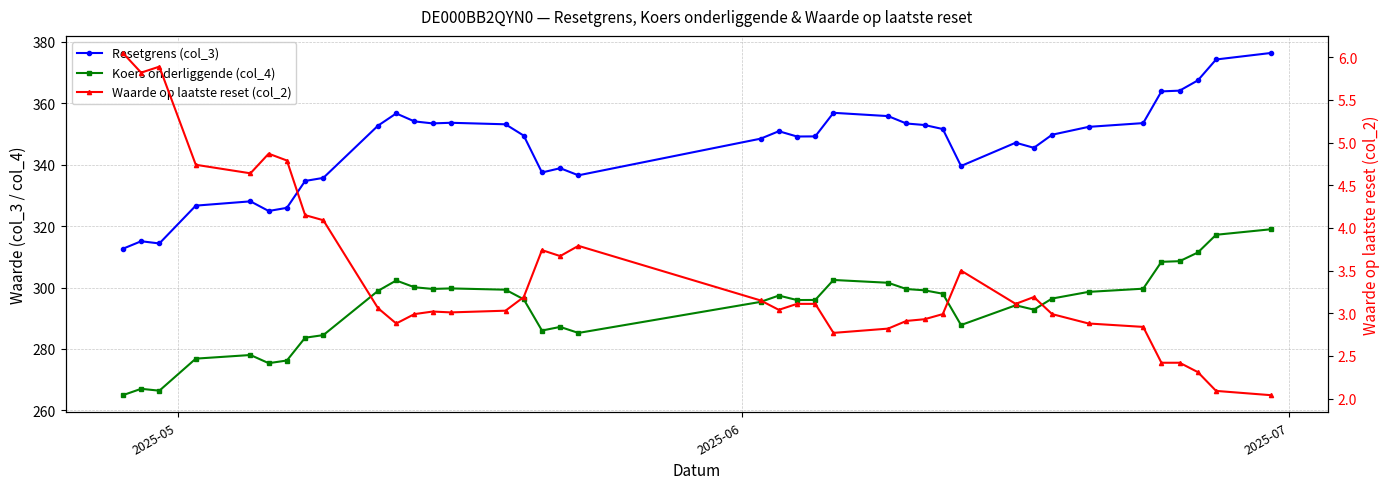

The value of Waarde op laatste reset (col_2) at 9 is 0.8. True or false?

False